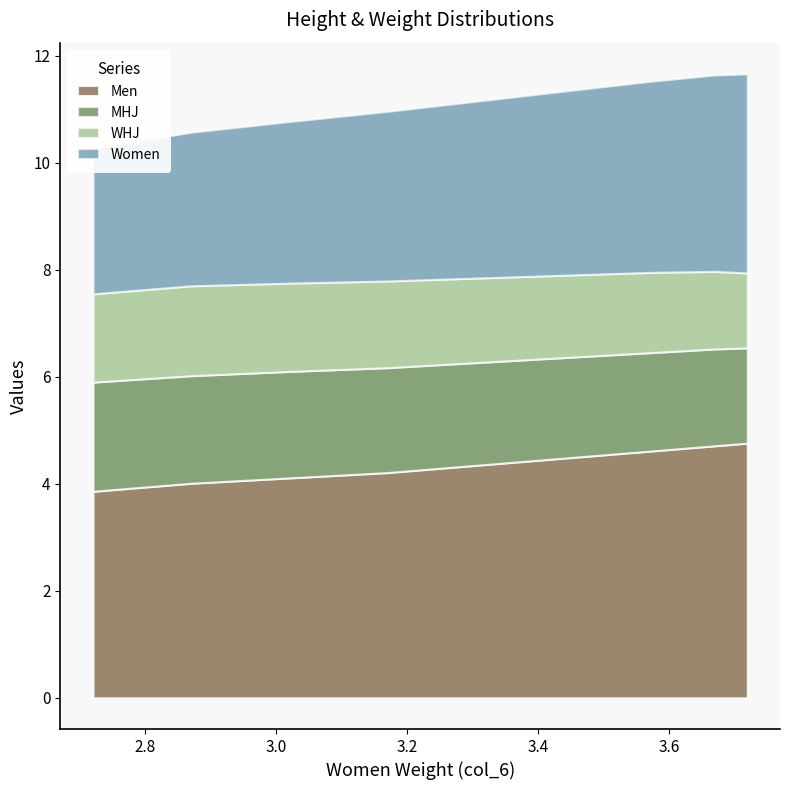

Where is WHJ nearest to the value 1?

3.72